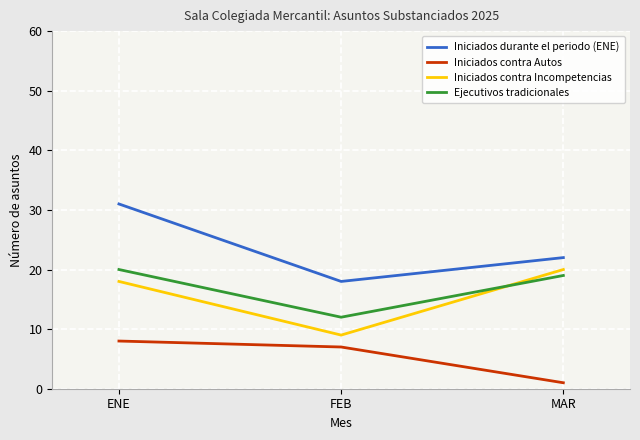

What is the average value of the Iniciados contra Incompetencias series?

16